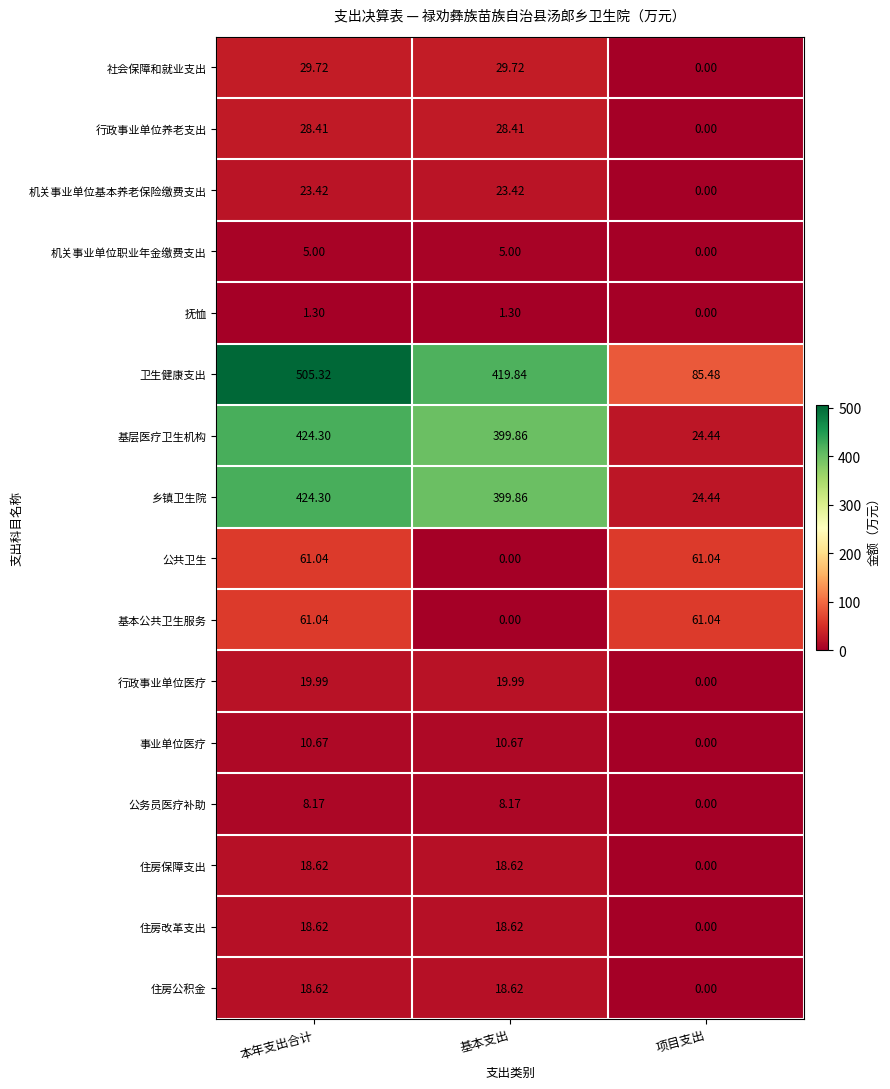

Where is 基本公共卫生服务 nearest to the value 30?

基本支出